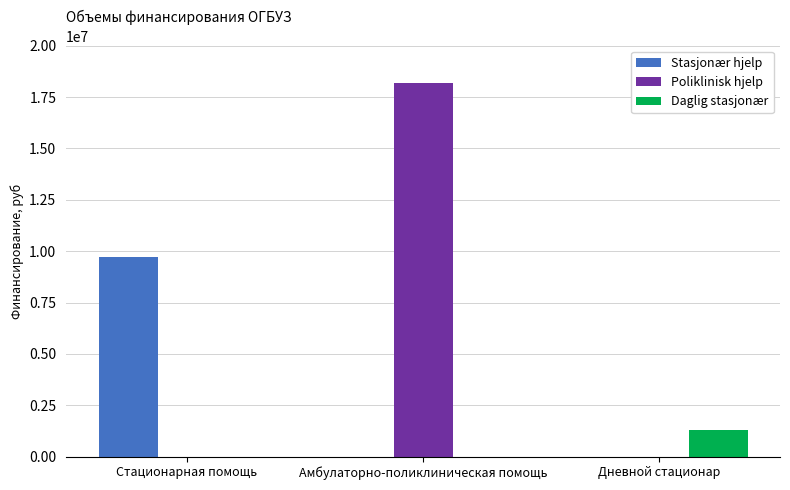

Are the bars horizontal?

No